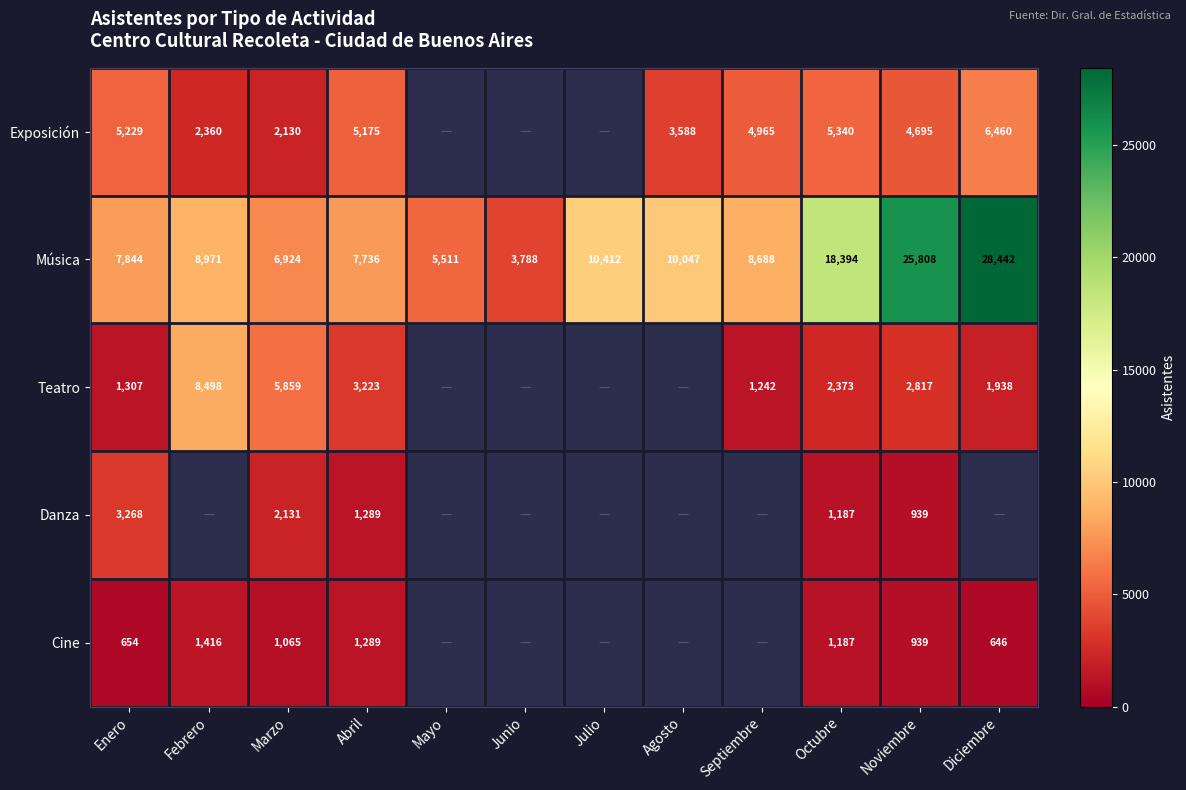

What is the difference between the second highest and second lowest values in the Música series?

20297